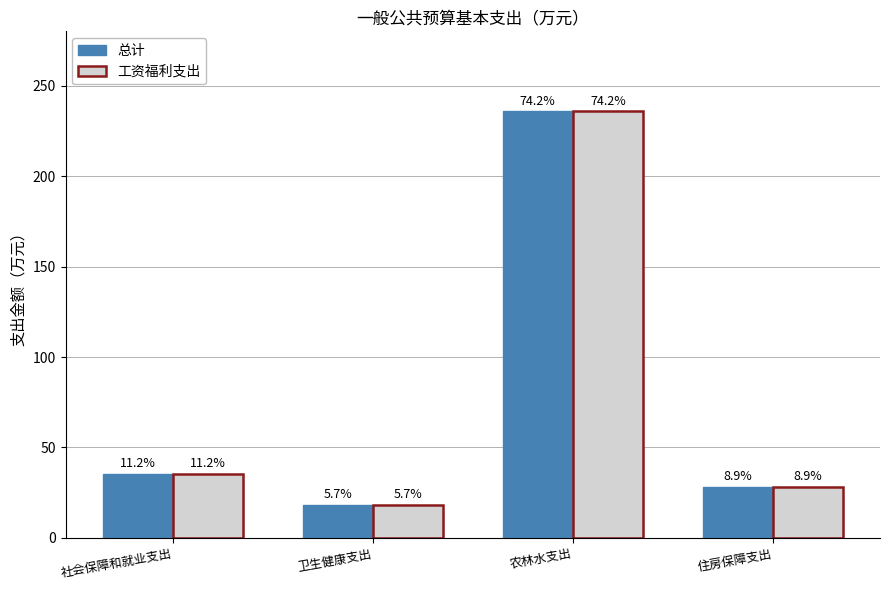

What is the average value of the 工资福利支出 series?

79.5